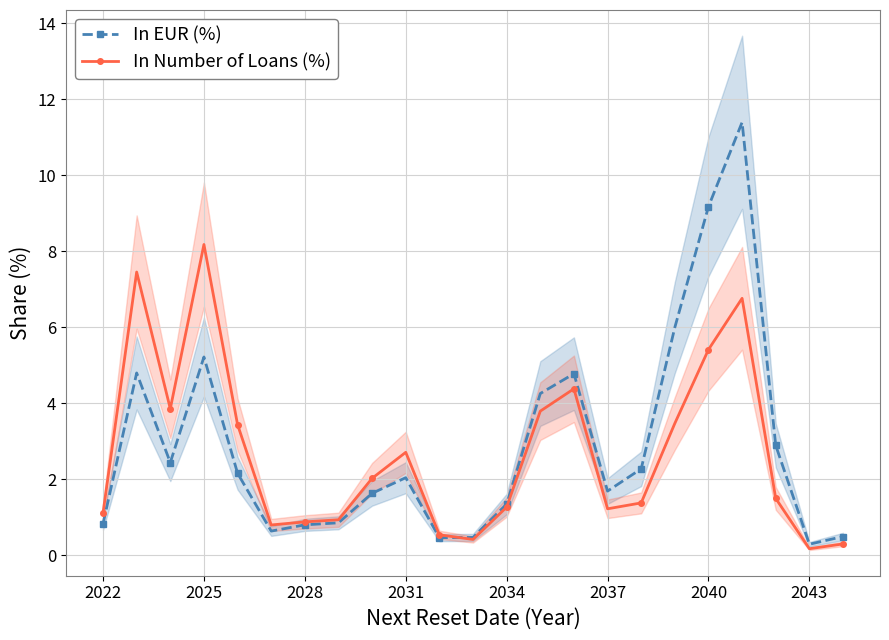

True or false: In Number of Loans (%) has a value of 0.2 at 2022.

False